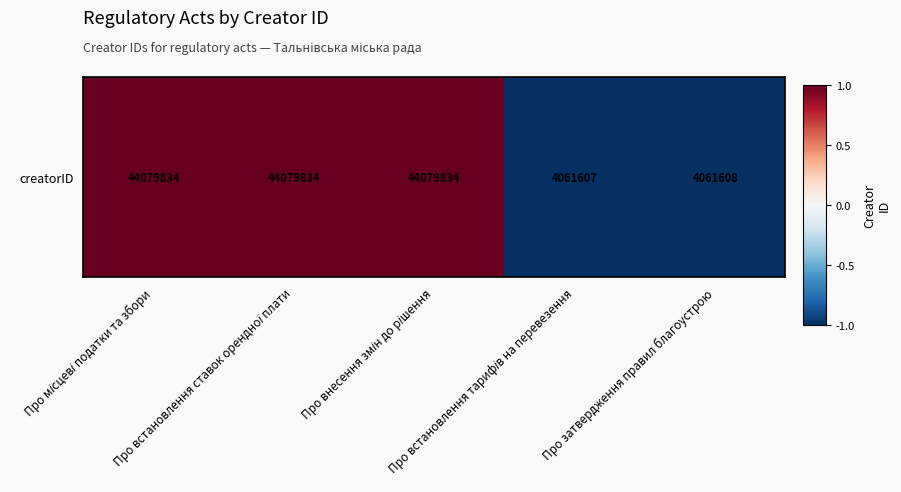

List the labels in order of value, largest first.

Про місцеві податки та збори, Про встановлення ставок орендної плати, Про внесення змін до рішення, Про затвердження правил благоустрою, Про встановлення тарифів на перевезення